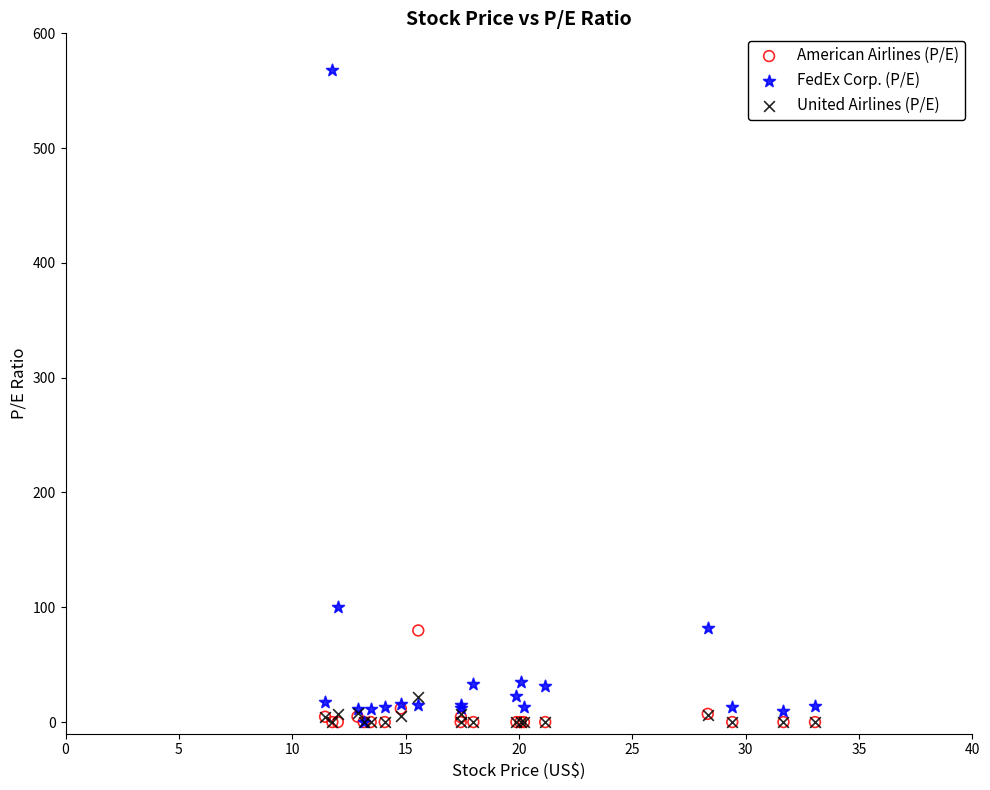

In the FedEx Corp. (P/E) series, what Y value is closest to 284?

100.5